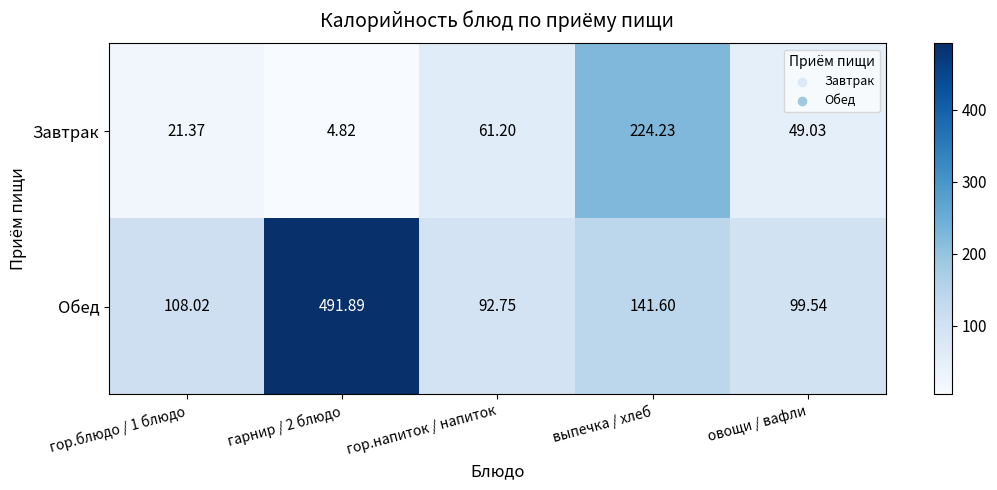

Which series has the largest total across all categories?

Обед